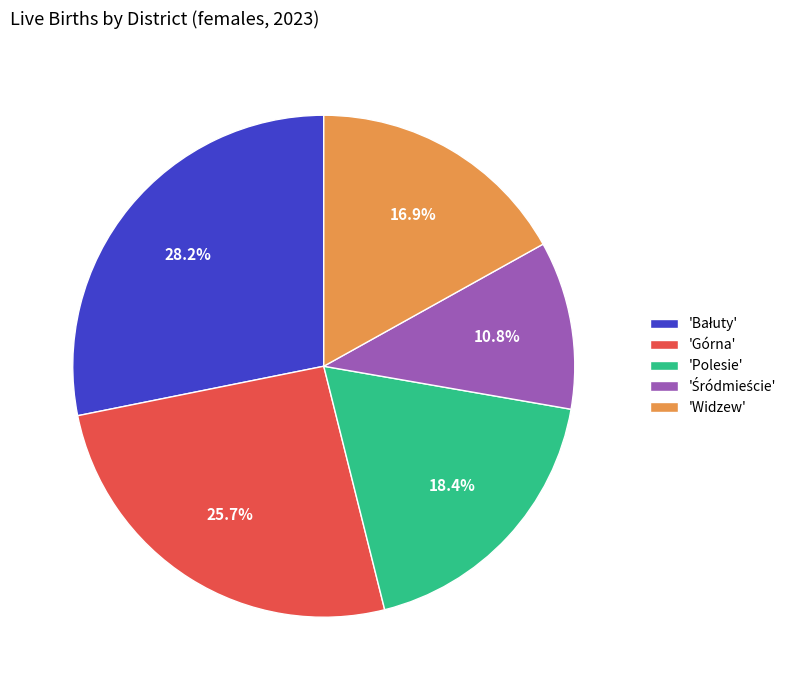

Is there any slice that represents more than half of the pie?

No